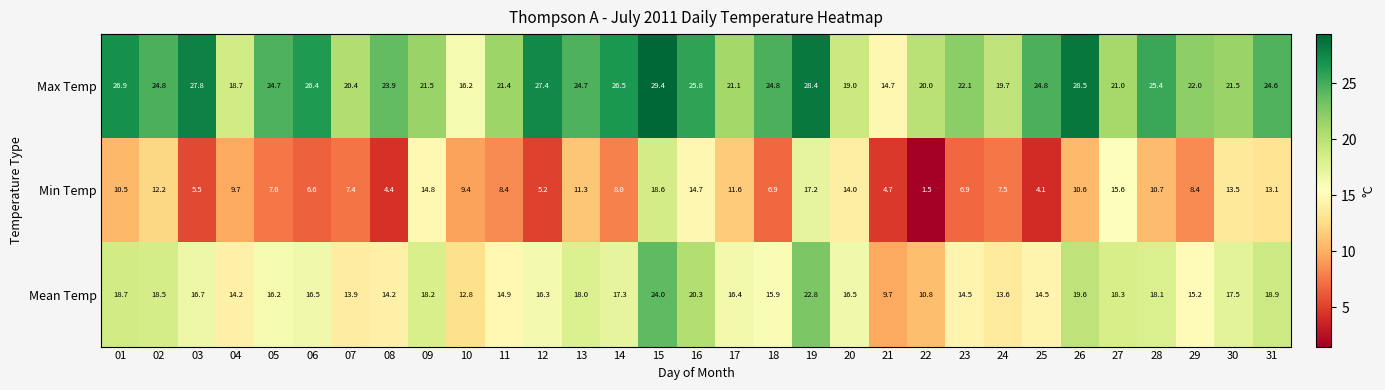

At how many categories does at least one series exceed 4?

31